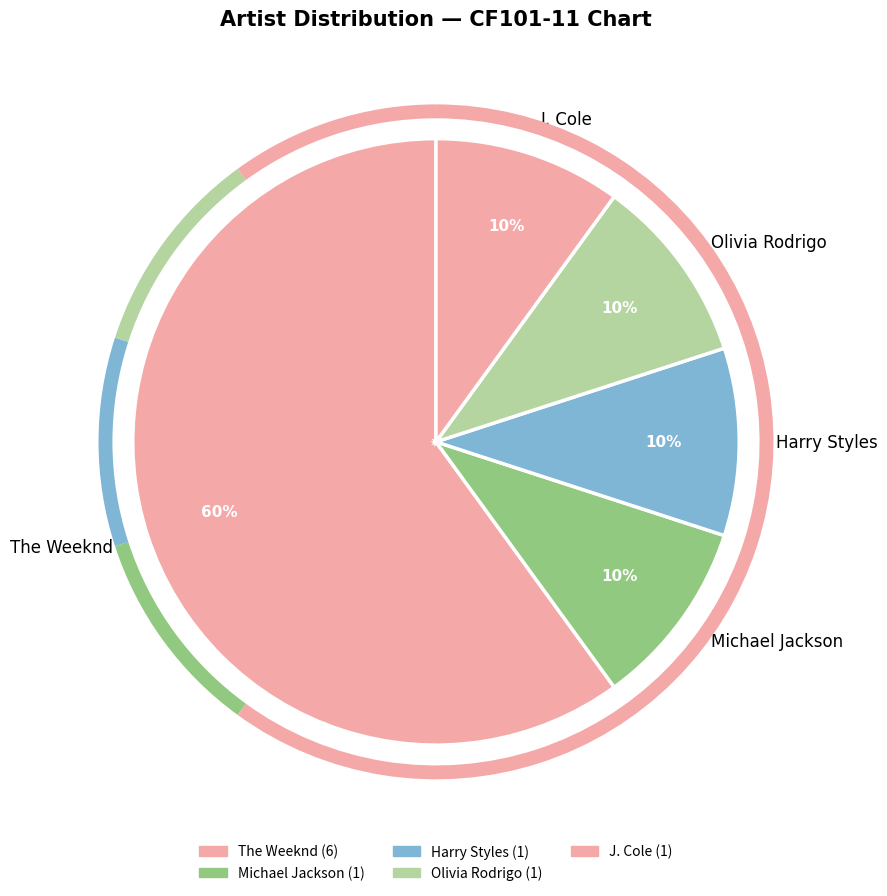

True or false: Michael Jackson accounts for 1% of the total.

False